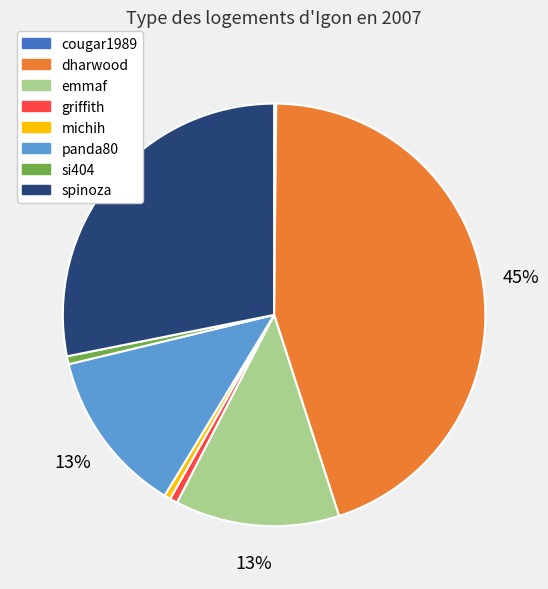

To the nearest percent, what percentage of the pie is panda80?

13%